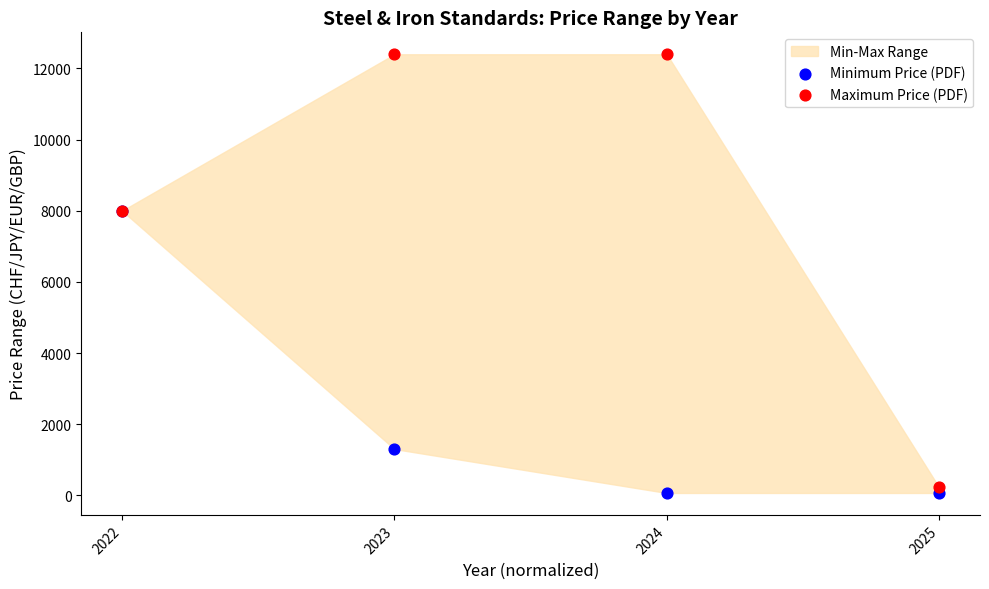

Which series has the largest Y range (max minus min)?

Maximum Price (PDF)